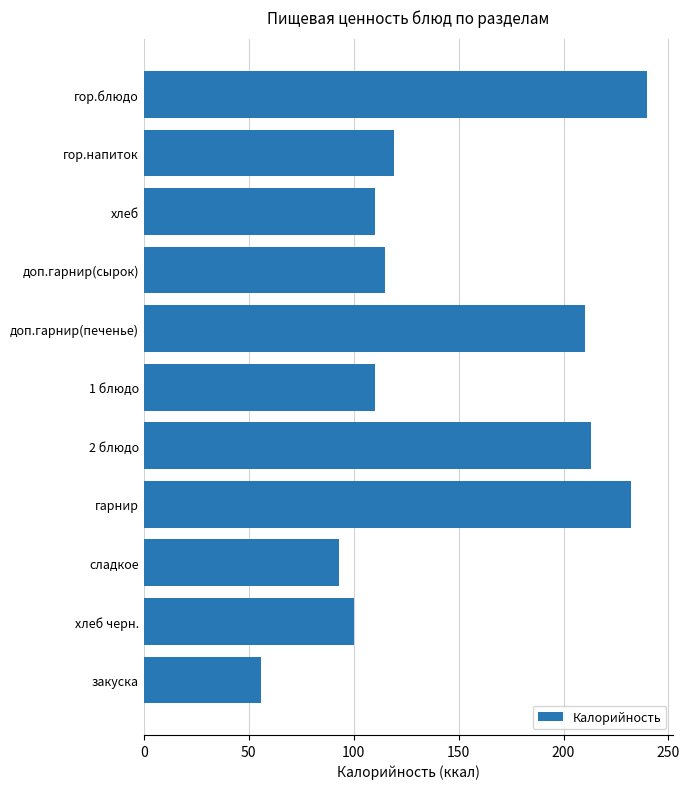

How many distinct data groups are displayed?

1